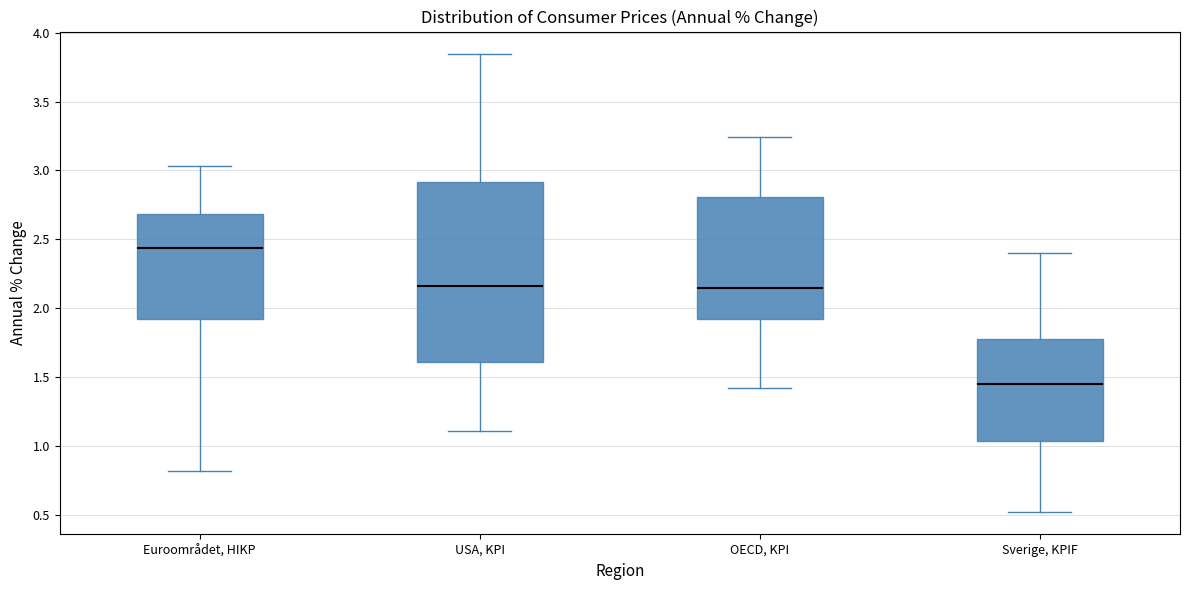

Where does the upper whisker of the box for Euroområdet, HIKP end on the y-axis? The values are not printed on the chart, so give them approximately, as read against the axis.

3.05